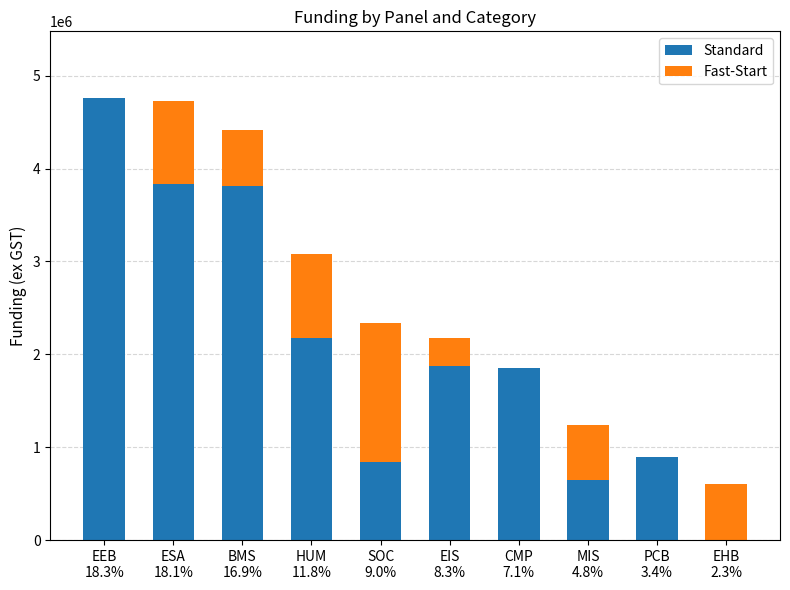

What is the maximum value for Standard?

4764000